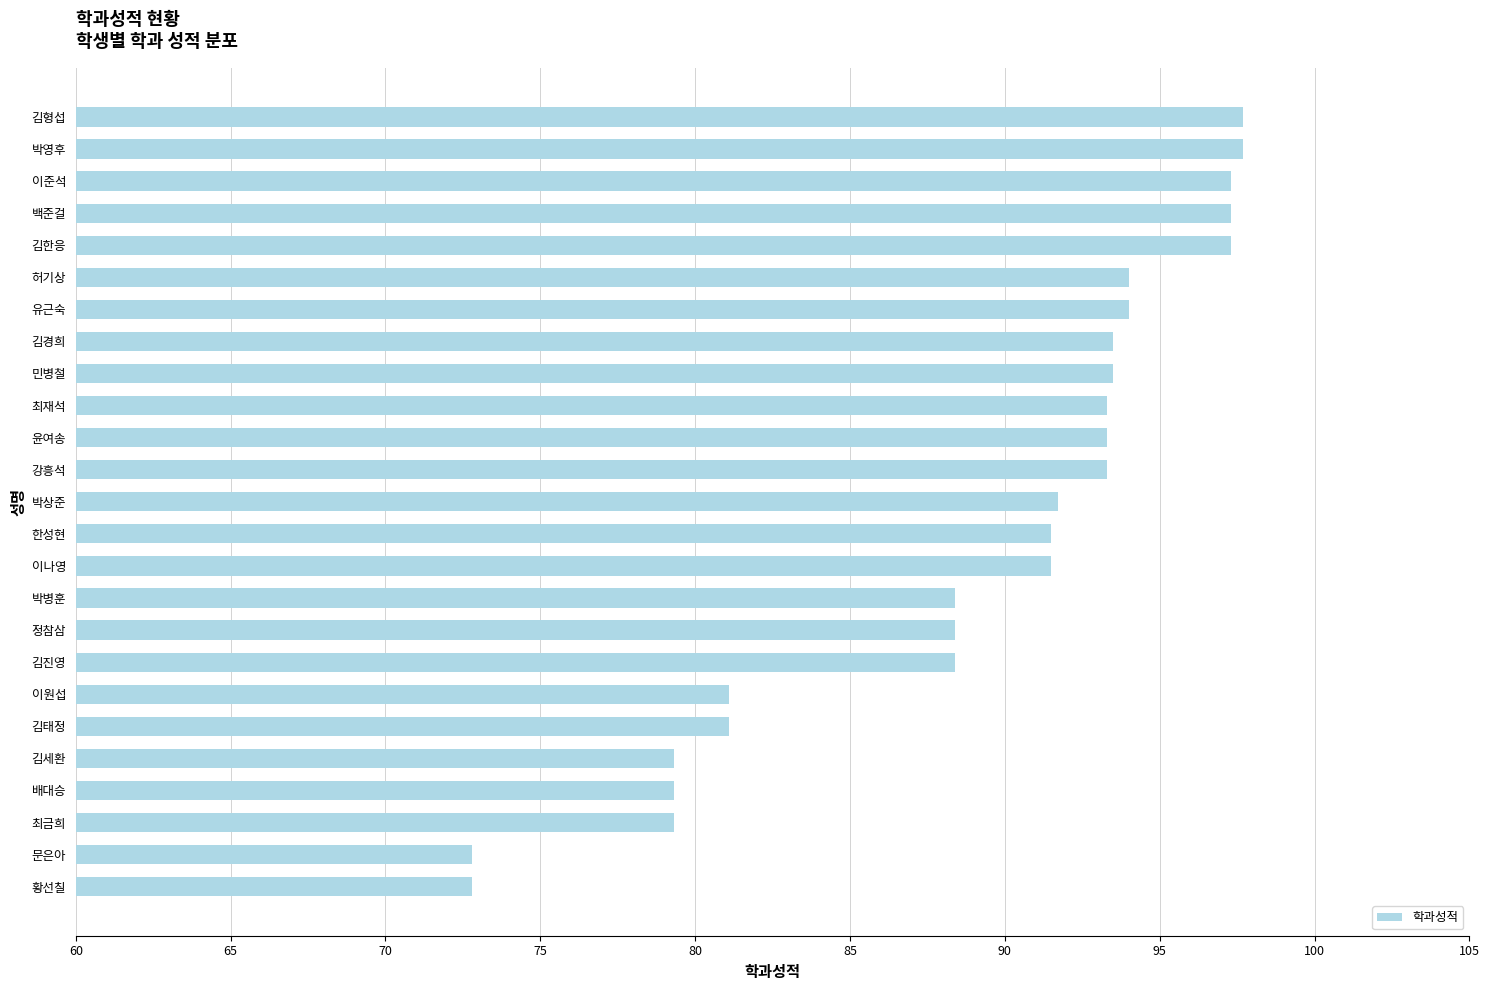

What value does the data have at 백준걸?

97.3